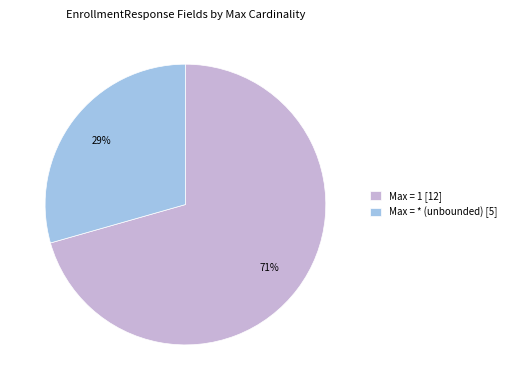

To the nearest percent, what is the average slice percentage?

50%